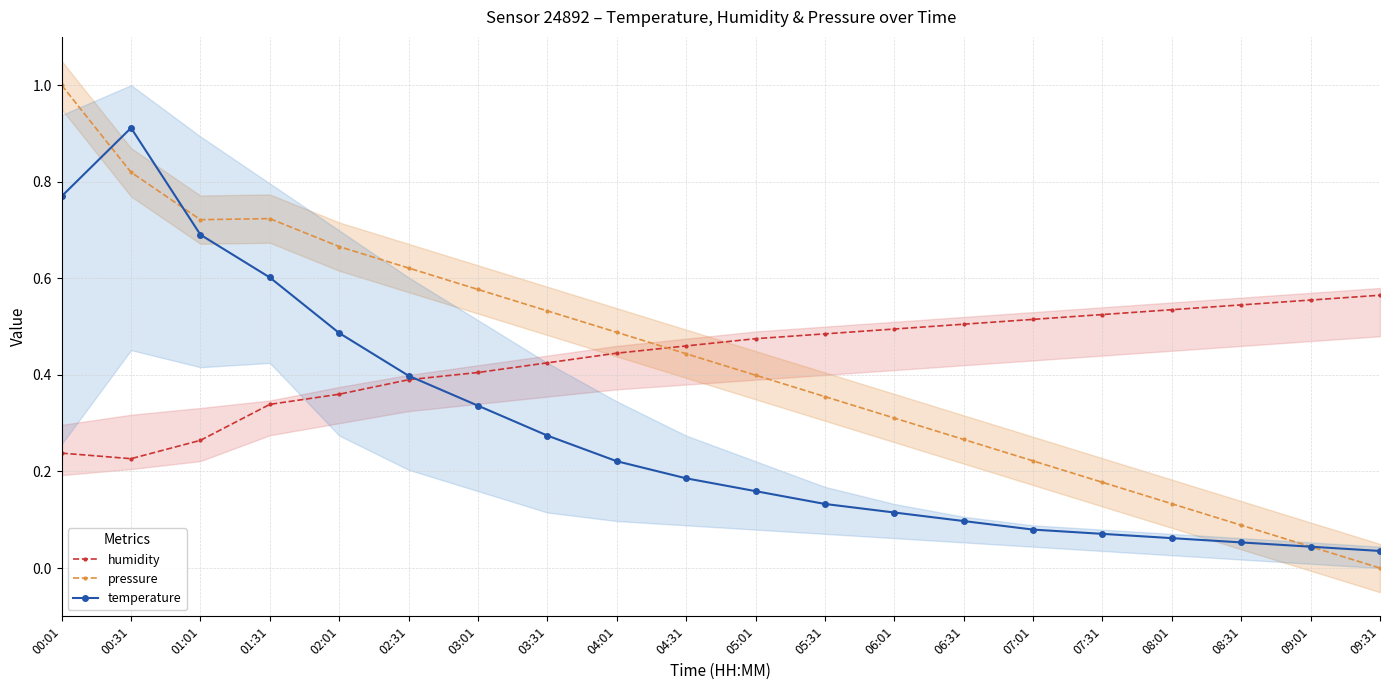

List the labels in order of humidity value, smallest first.

00:31, 00:01, 01:01, 01:31, 02:01, 02:31, 03:01, 03:31, 04:01, 04:31, 05:01, 05:31, 06:01, 06:31, 07:01, 07:31, 08:01, 08:31, 09:01, 09:31